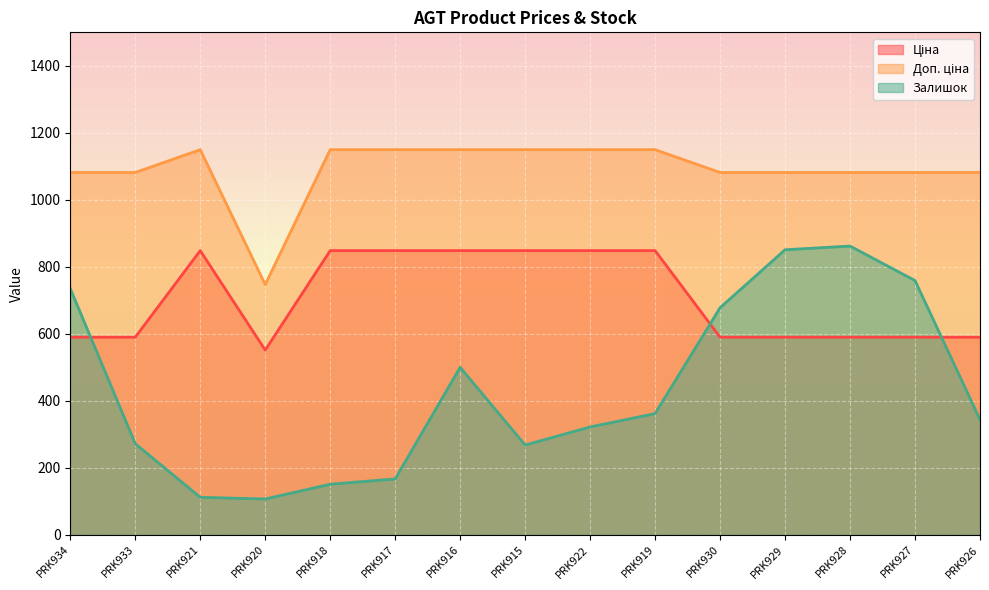

How many values in the Доп. ціна series exceed 1081?

14